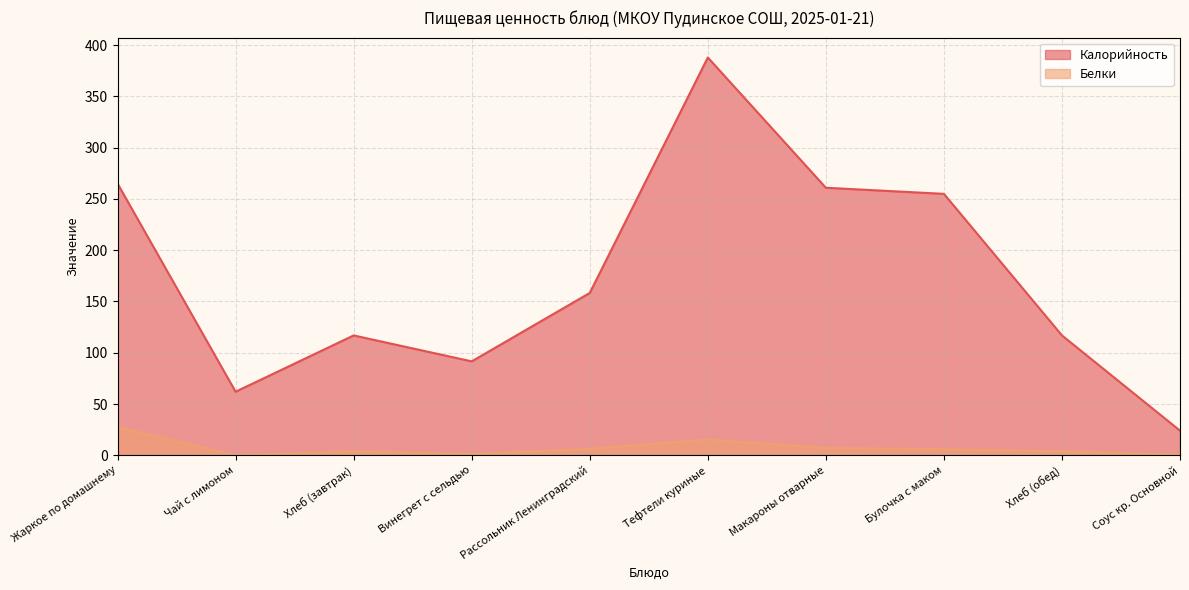

What is the sum of the Калорийность values at Булочка с маком and Макароны отварные?

516.0